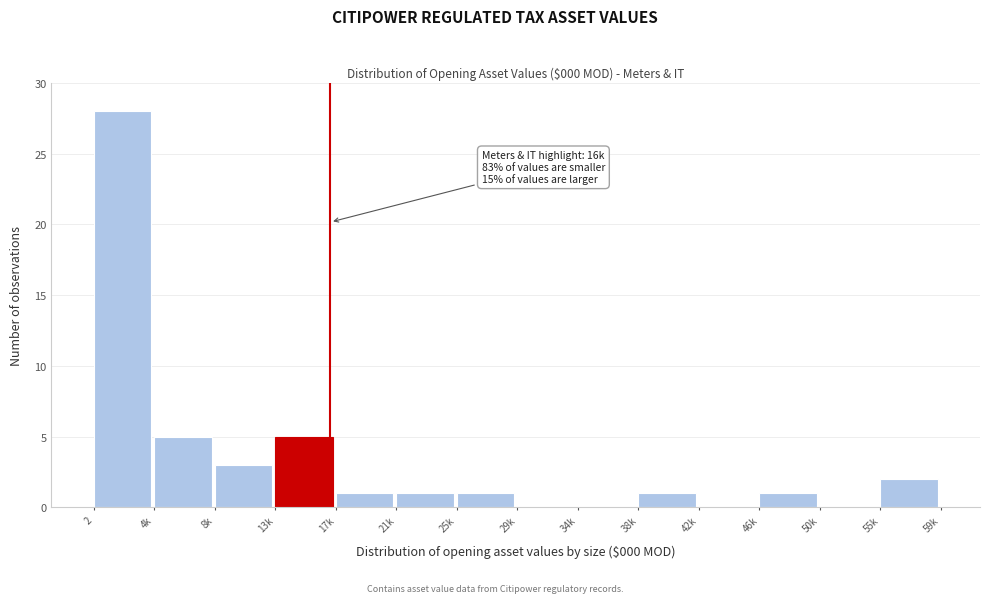

Reading left to right, transcribe all the data shown in this chart.

2=28	4k=5	8k=3	13k=5	17k=1	21k=1	25k=1	29k=0	34k=0	38k=1	42k=0	46k=1	50k=0	55k=2